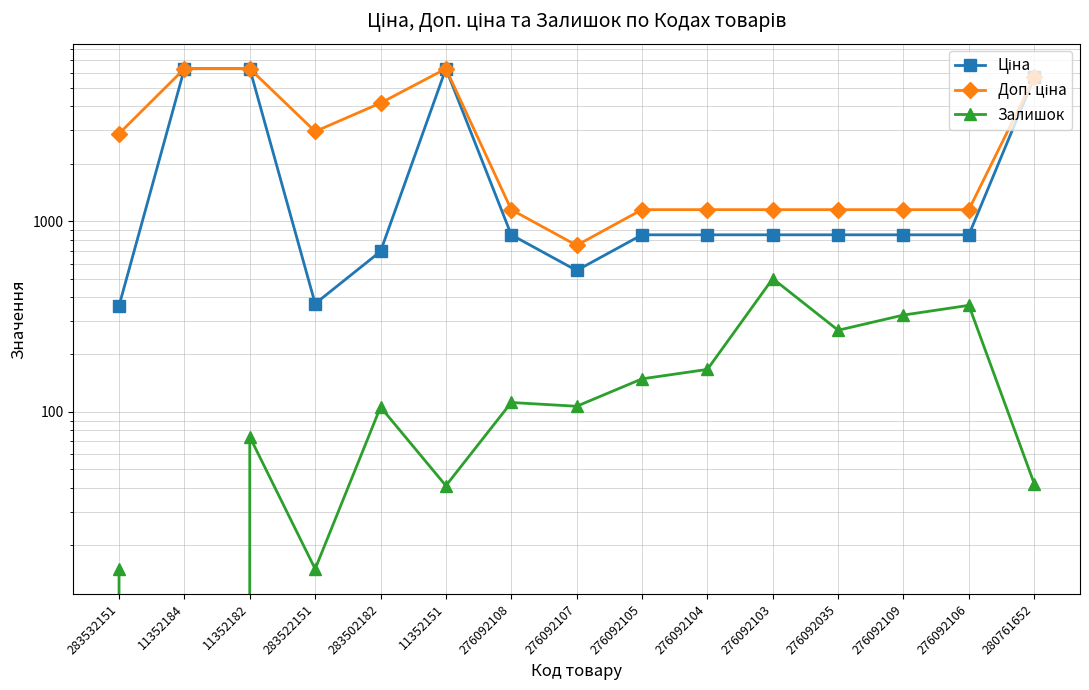

Reading left to right, list all the values displayed in this chart.

Ціна: 359.9	6308.8	6308.8	369.5	694.3	6308.8	848.4	551.5	848.4	848.4	848.4	848.4	848.4	848.4	5673.8
Доп. ціна: 2878.8	6308.8	6308.8	2955.8	4165.6	6308.8	1149.7	747.0	1149.7	1149.7	1149.7	1149.7	1149.7	1149.7	5673.8
Залишок: 15.0	0.0	74.0	15.0	106.0	41.0	112.0	107.0	149.0	167.0	500.0	268.0	322.0	362.0	42.0